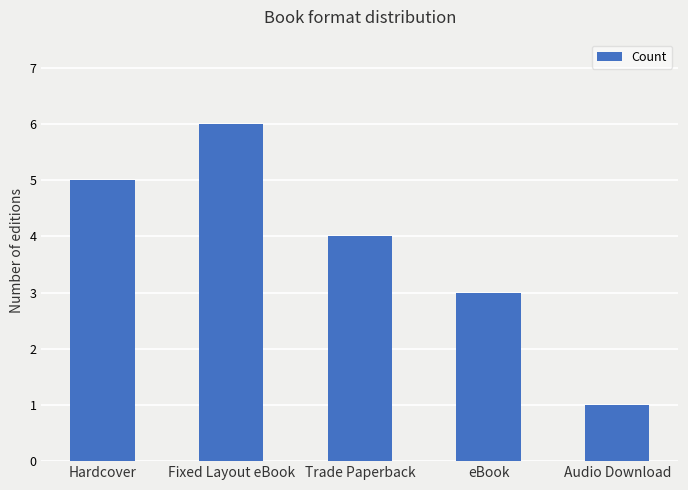

What is the difference between the values at Audio Download and eBook?

2